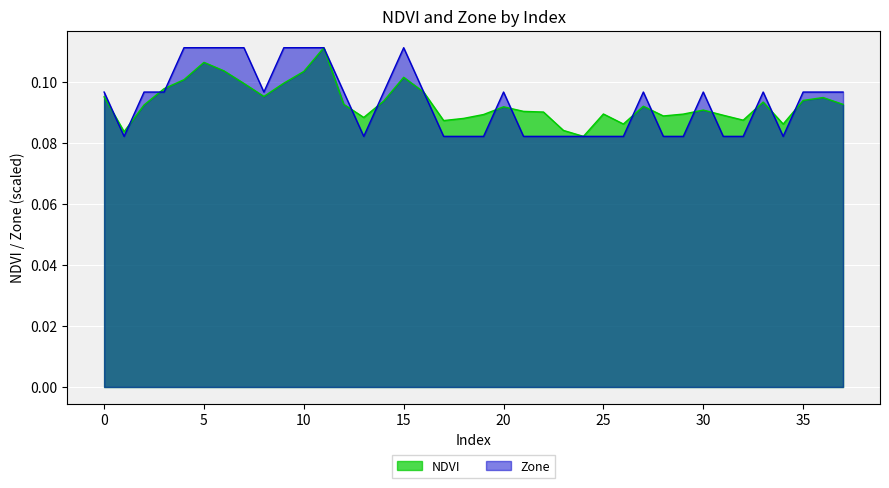

Which category has the lowest value in the NDVI series?

24